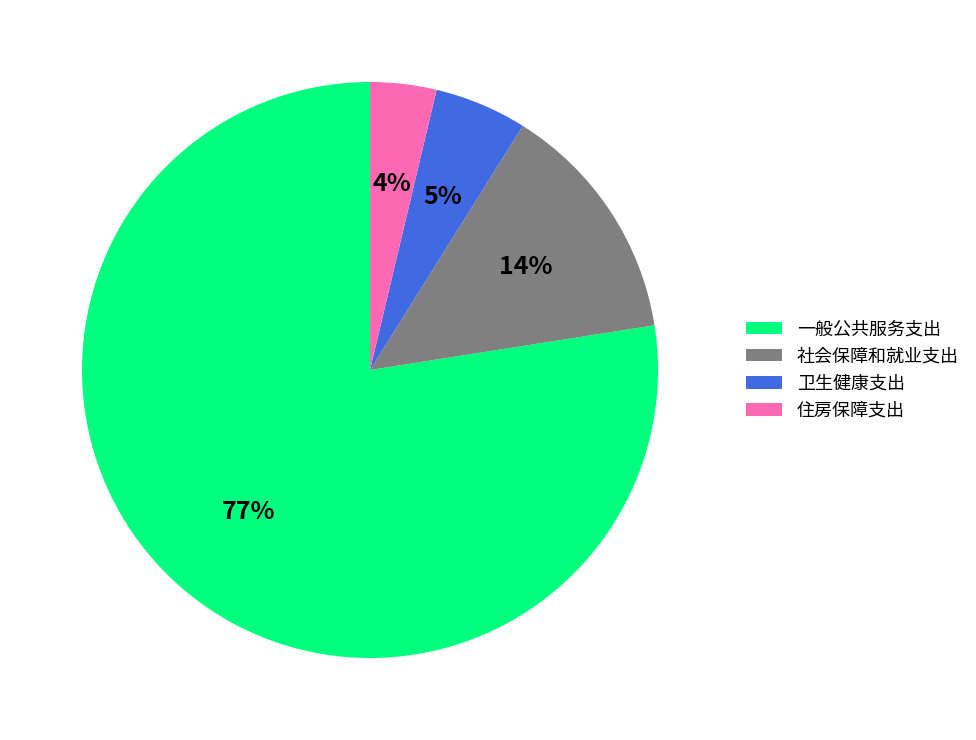

Between 卫生健康支出 and 一般公共服务支出, which is larger?

一般公共服务支出